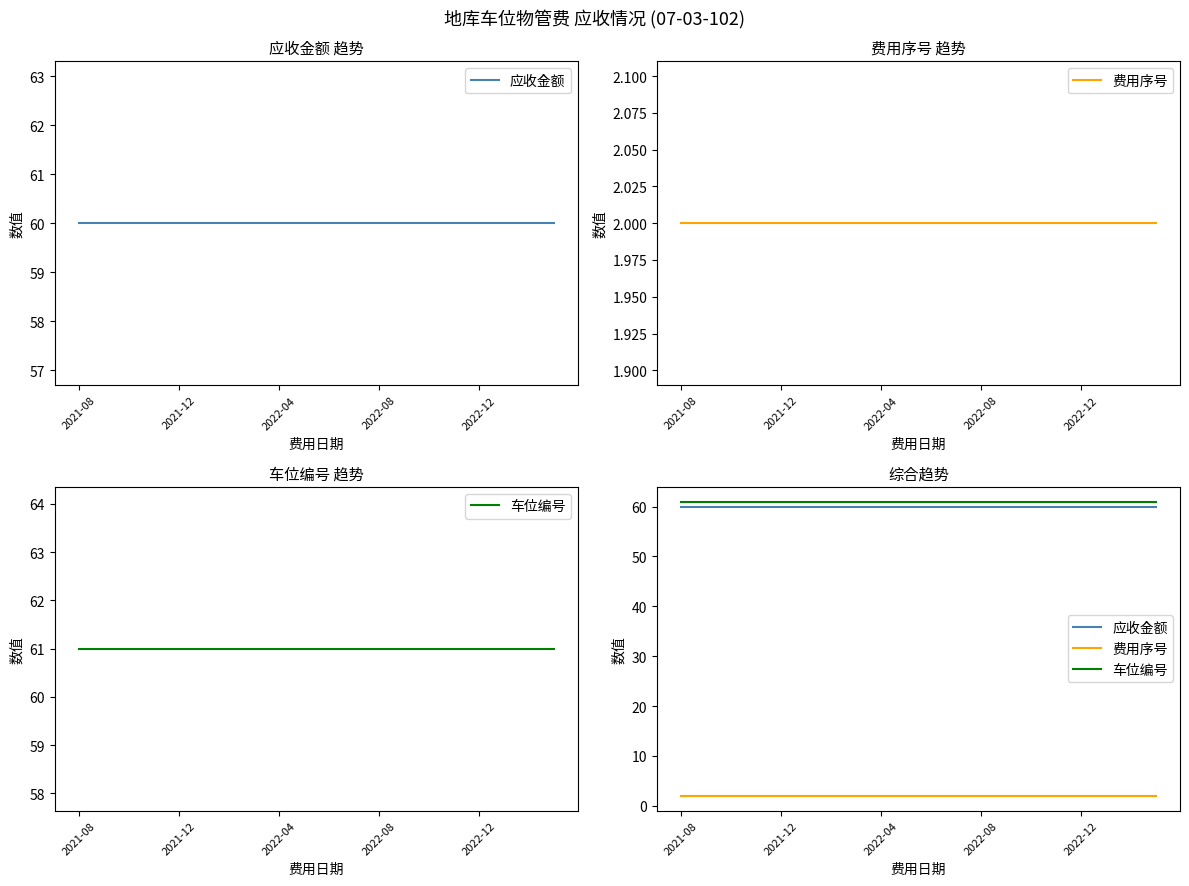

True or false: 应收金额 and 费用序号 intersect in this chart.

False